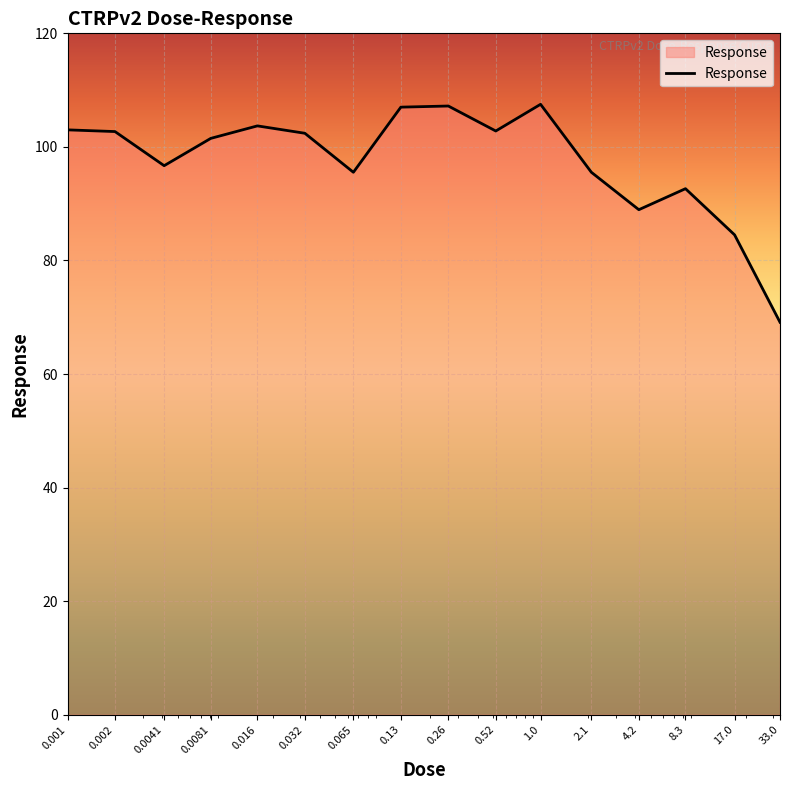

What is the difference between the maximum and minimum values?

38.4